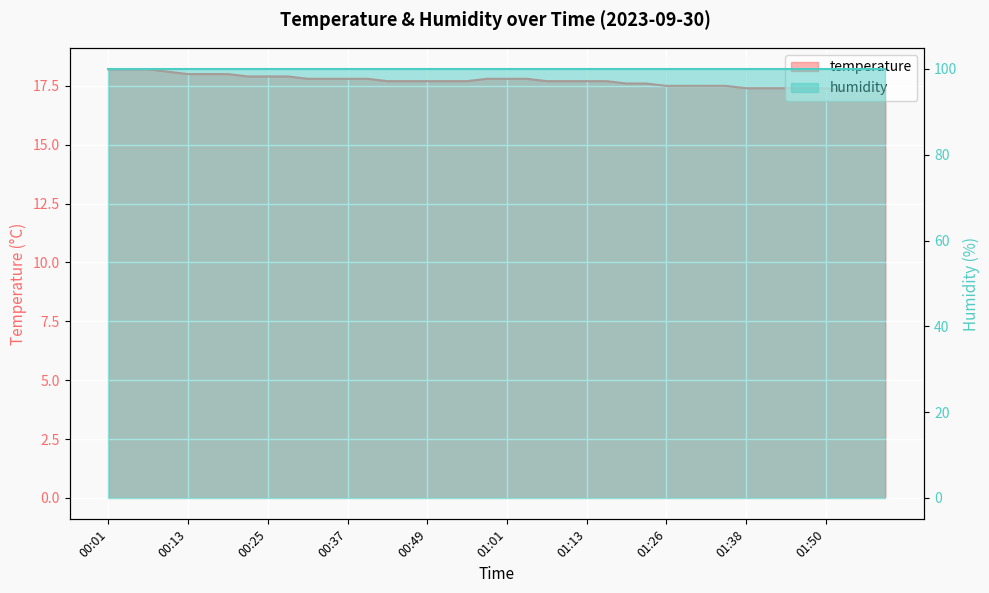

What is the difference between the maximum and minimum values?

0.9